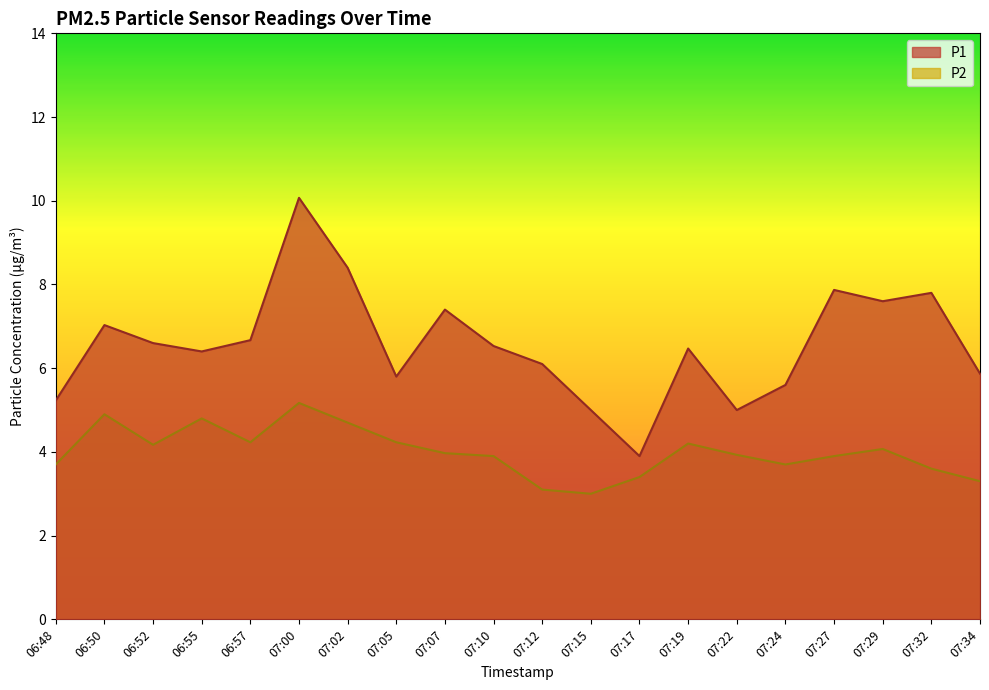

True or false: P1 and P2 cross at least once.

False